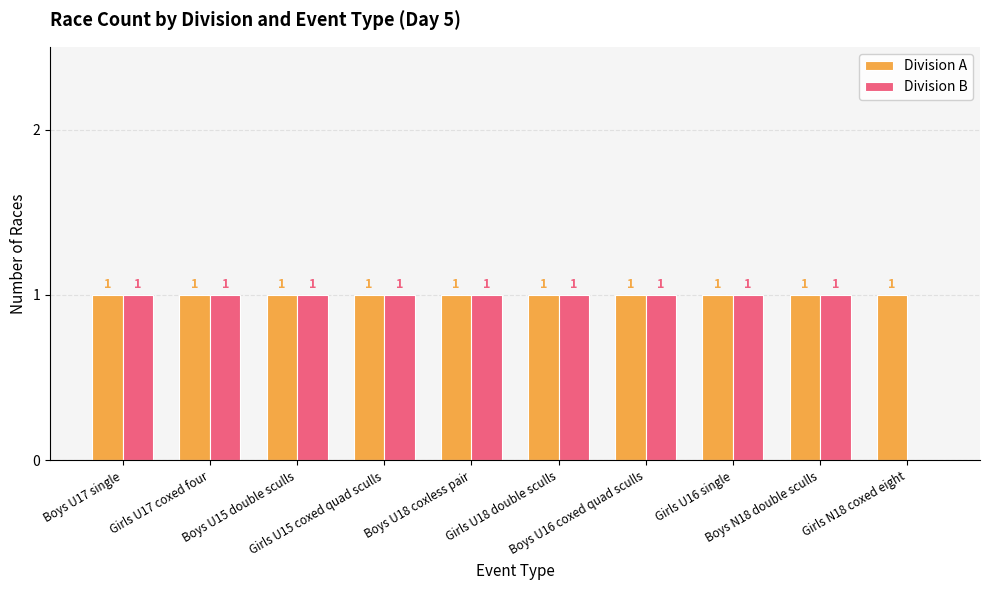

Reading right to left, transcribe all the data shown in this chart.

Division A: 1	1	1	1	1	1	1	1	1	1
Division B: 0	1	1	1	1	1	1	1	1	1